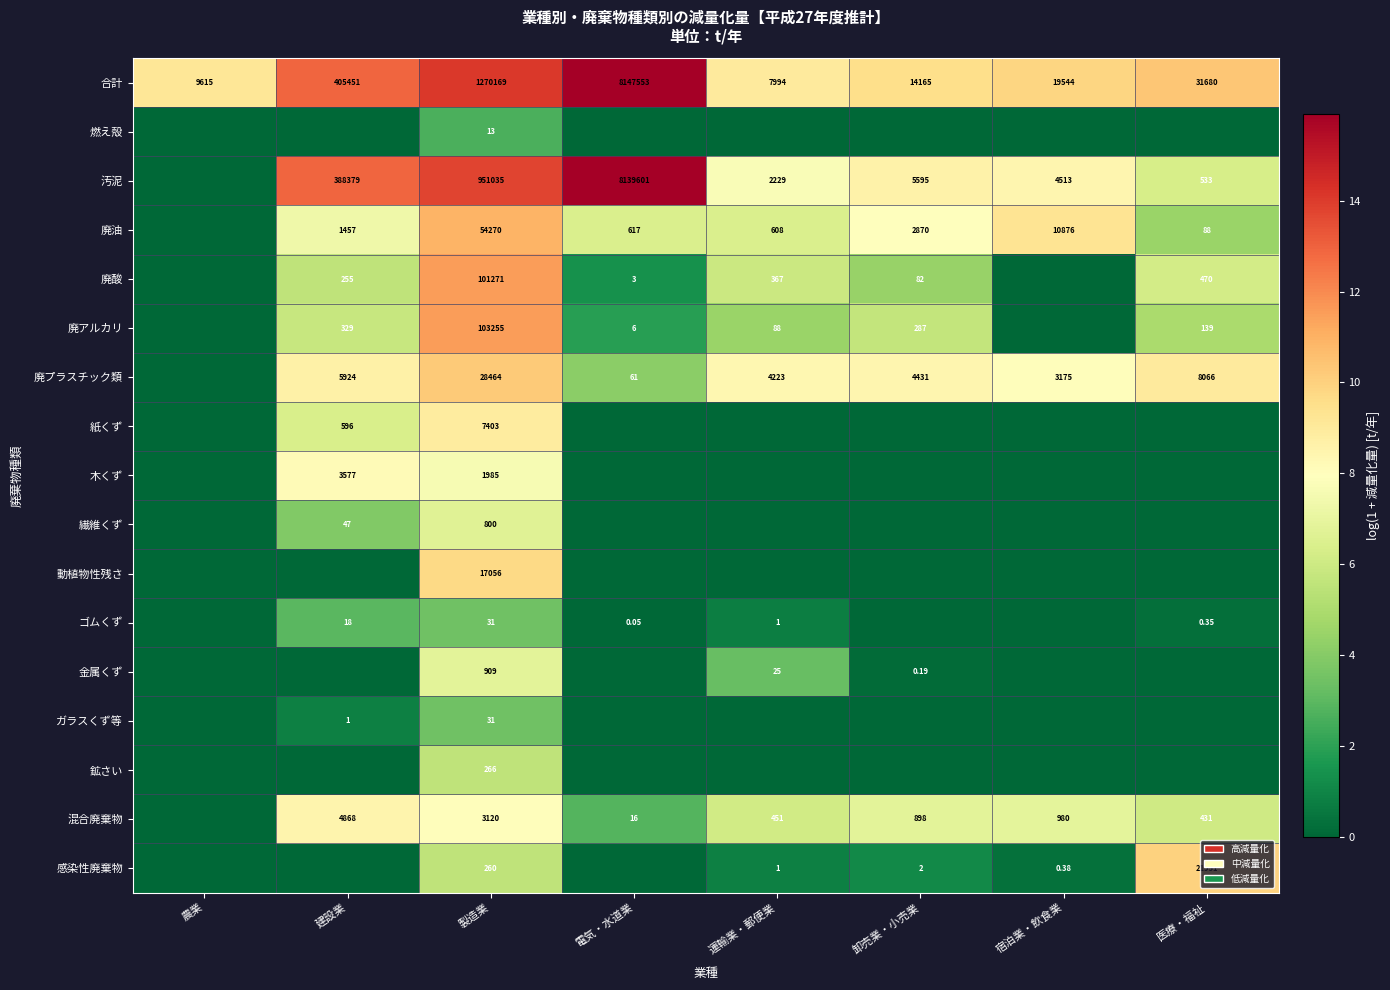

Where is 合計 nearest to the value 4077773?

製造業